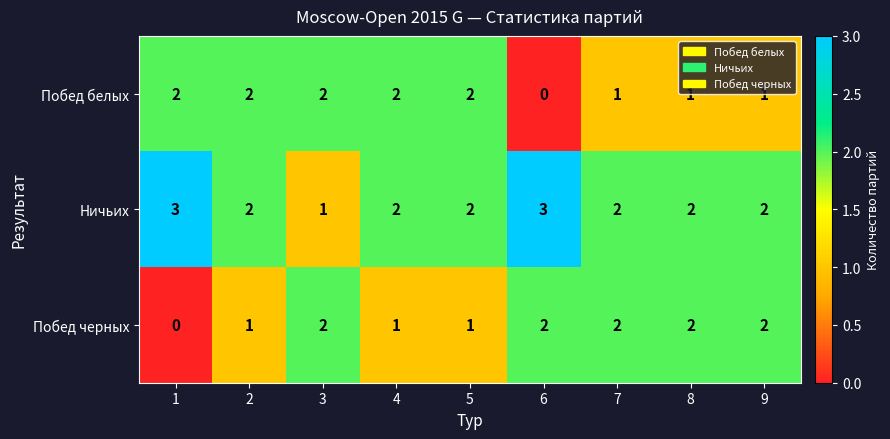

The Побед черных series shows 1 at 9. True or false?

False